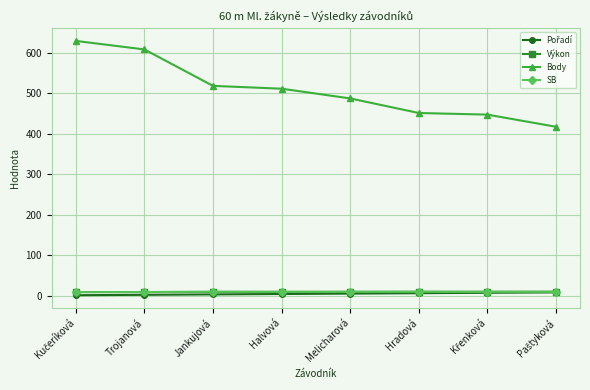

True or false: Body has more than 2 points higher than both neighbors.

False